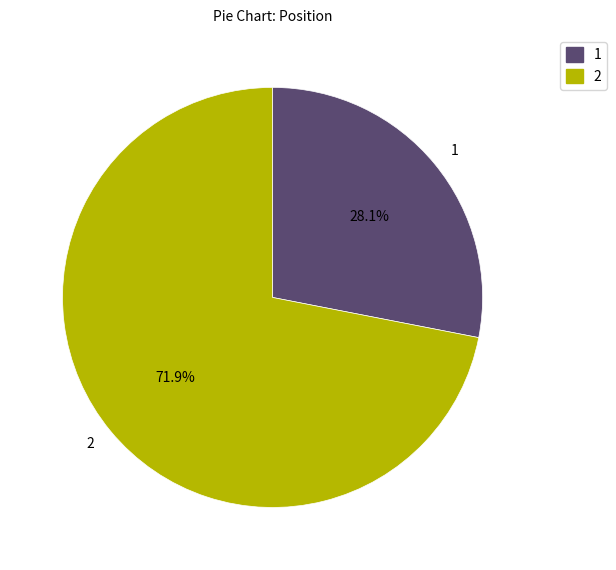

Approximately how many times larger is the value at 2 compared to 1?

2.6